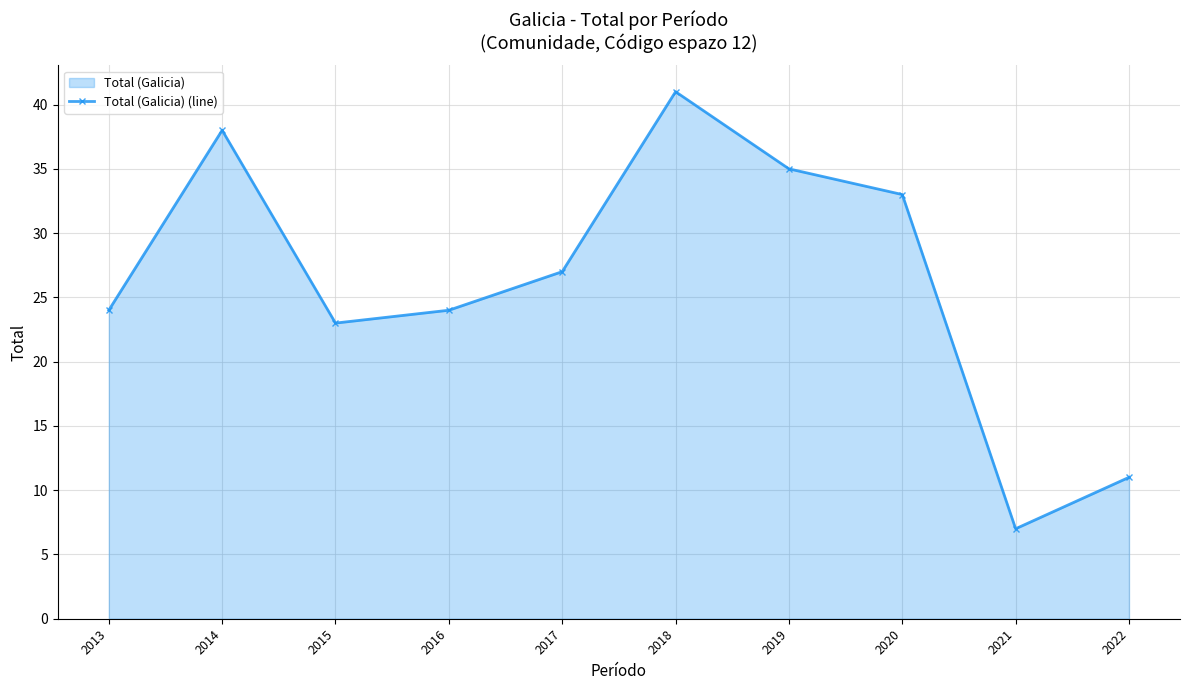

Where is the first local maximum?

2014